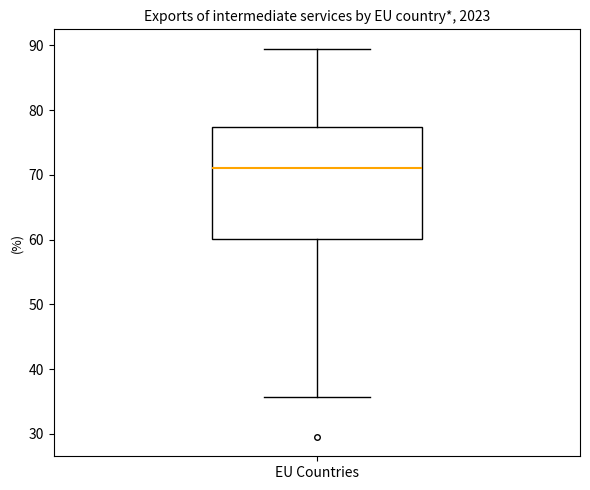

Transcribe this box plot: give where the median line is, the range the box spans, and where the two whiskers end, as read against the y-axis. The values are not printed on the chart, so give them approximately, as read against the axis.

median 71, box 60 to 77, whiskers 36 to 89